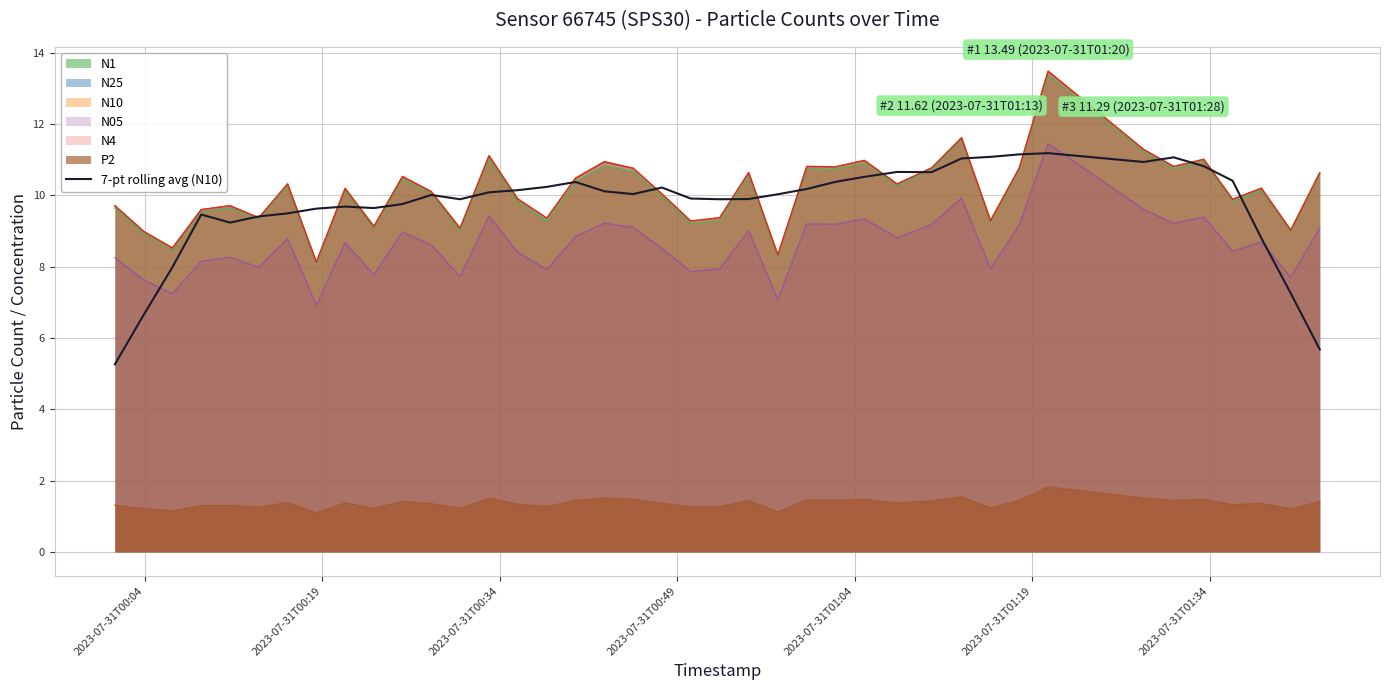

What is the maximum value for N10?

13.5